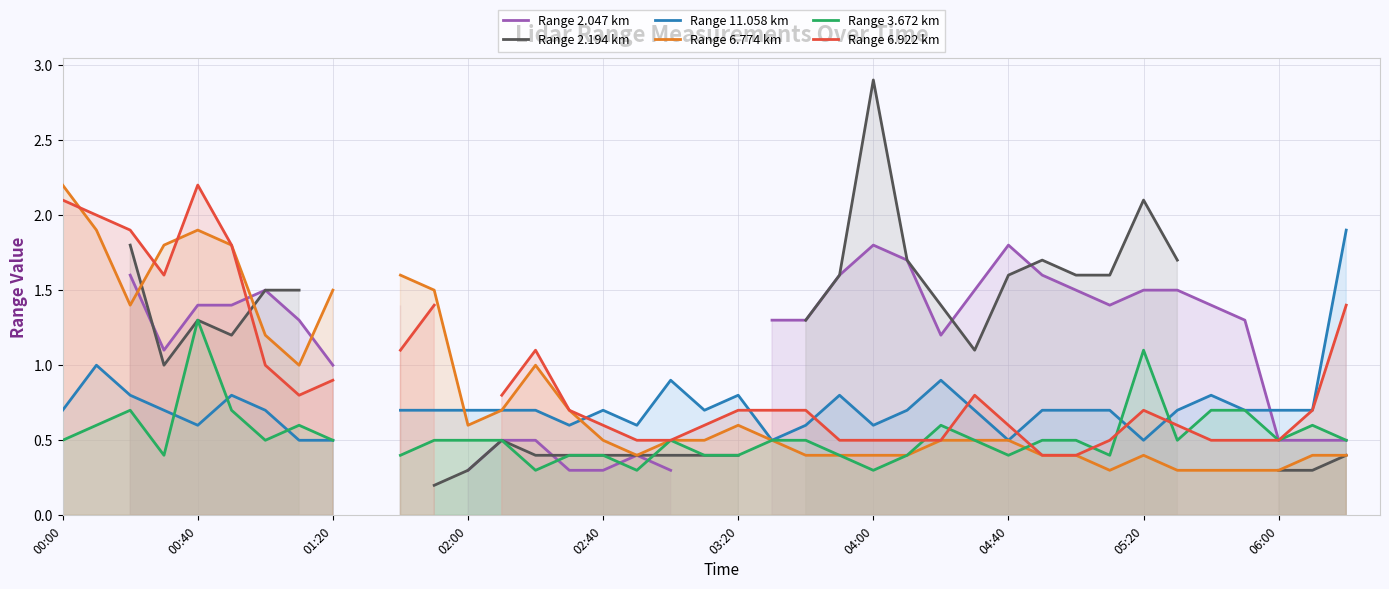

Count the number of categories in the chart.

40